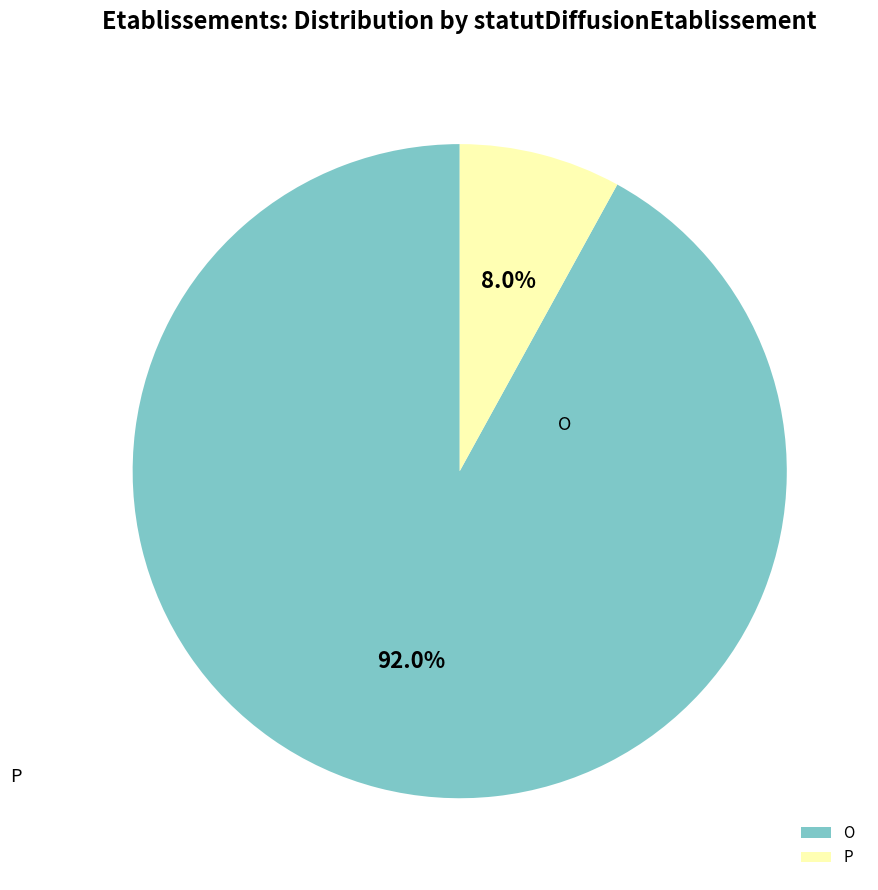

Which category has the biggest portion of the pie?

O